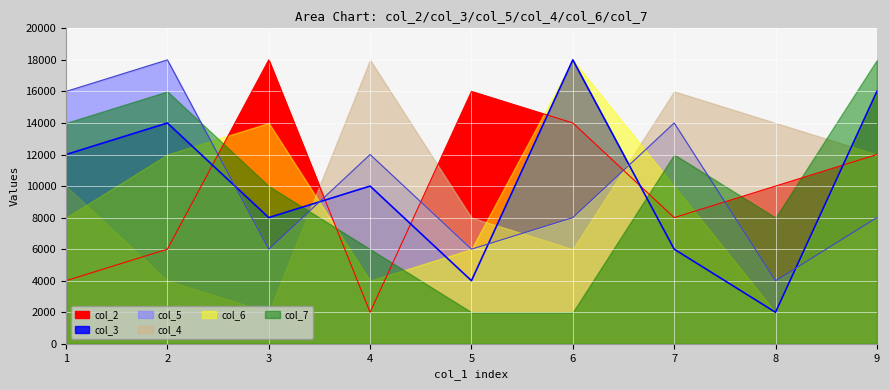

Where does the col_2 series first go above 10000?

3